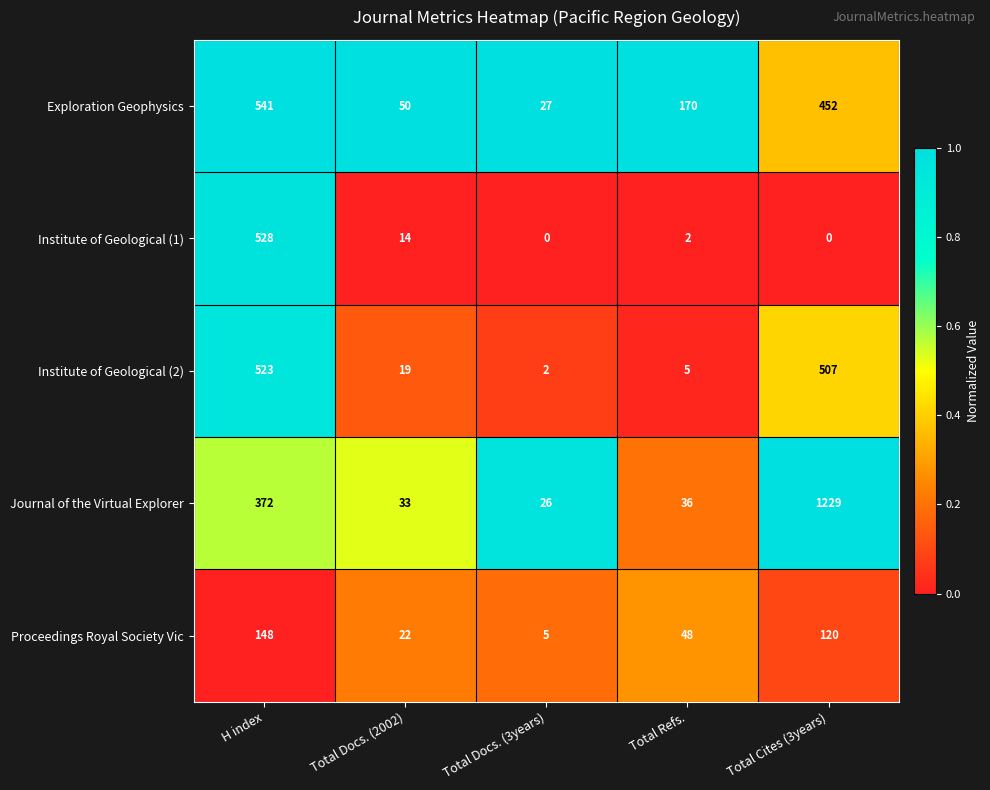

Which series has the largest total across all categories?

Journal of the Virtual Explorer